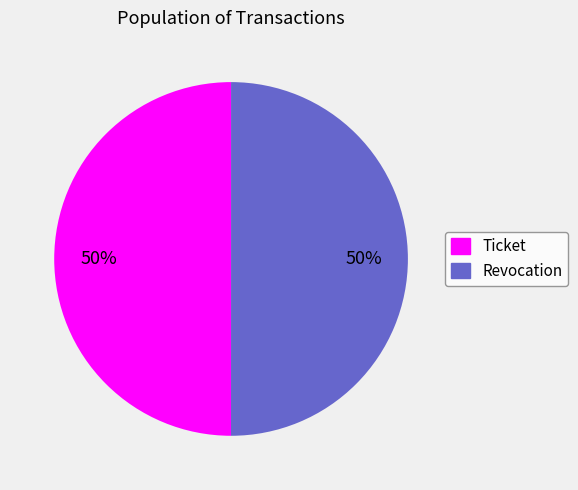

What is the ratio of the value at Ticket to the value at Revocation?

1.0